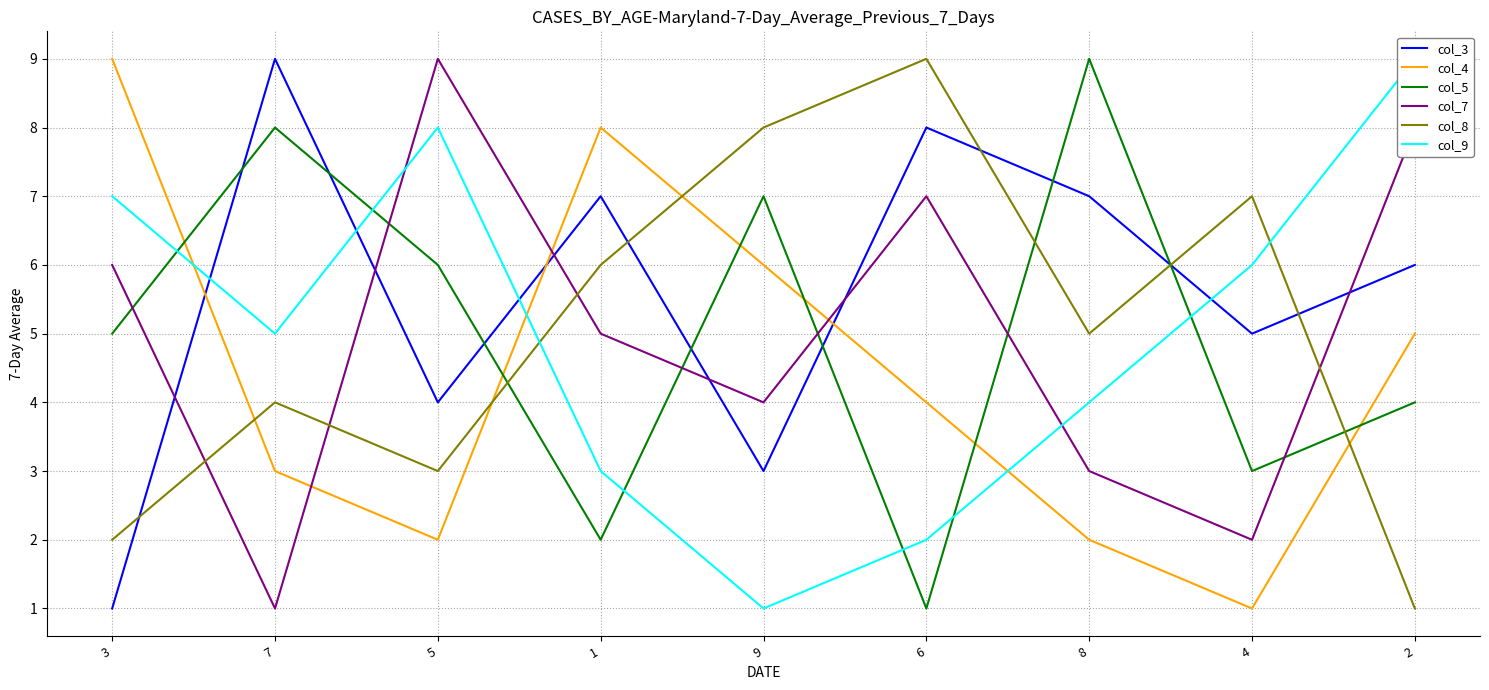

What is the difference between the maximum and minimum values in the col_3 series?

8